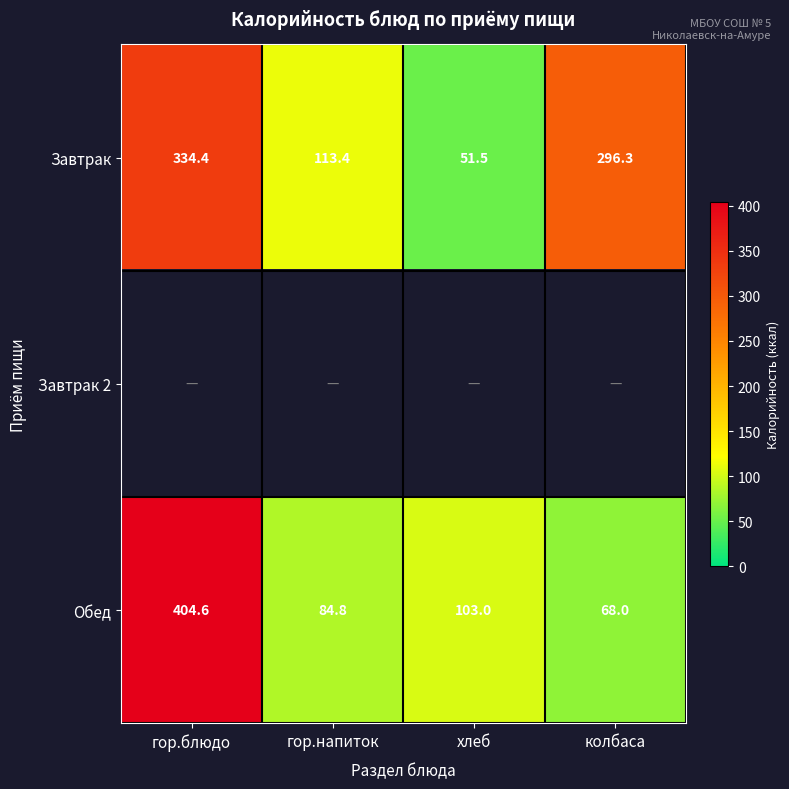

At which label is Обед closest to 236?

хлеб